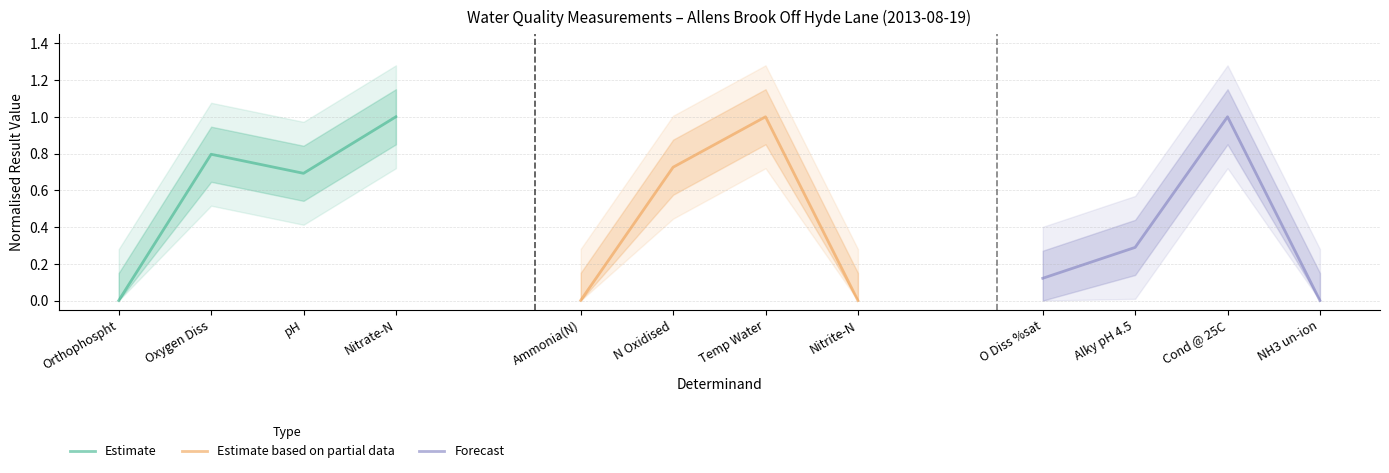

The value of Estimate at pH is 1.2. True or false?

False